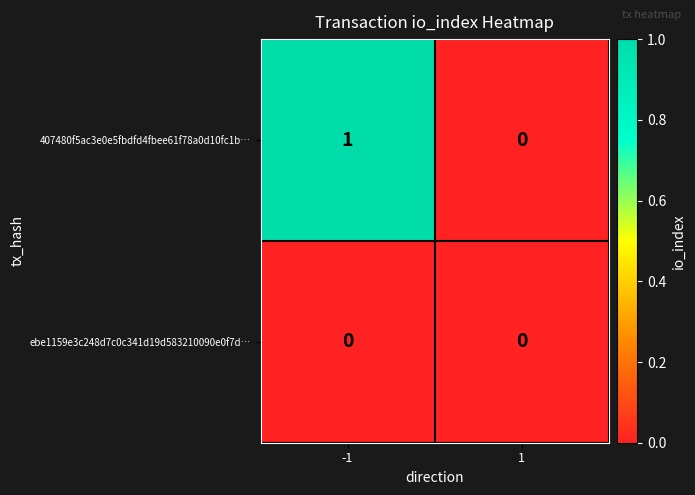

How many data points does each series have?

2